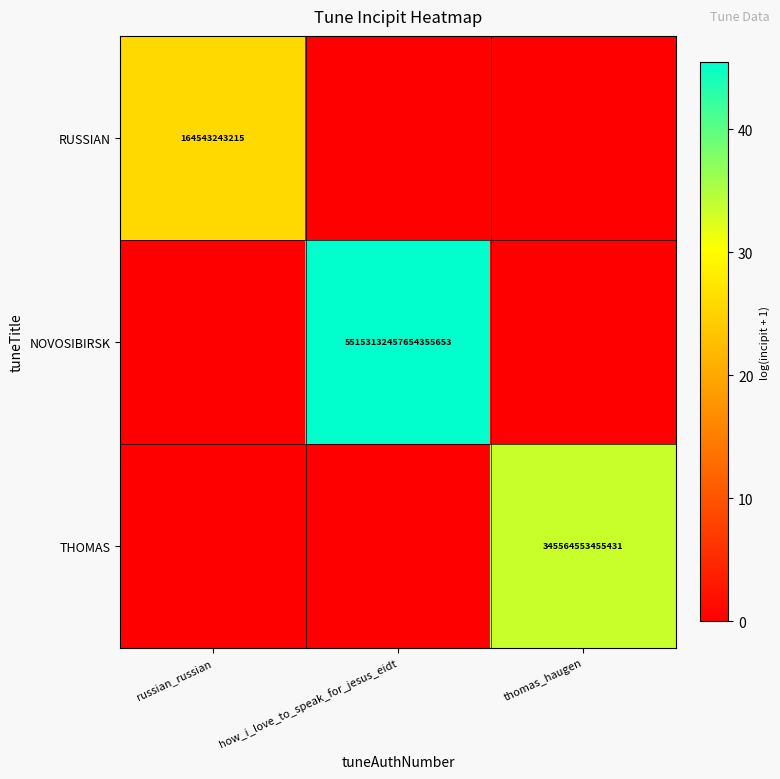

Is the value of NOVOSIBIRSK at how_i_love_to_speak_for_jesus_eidt greater than the value of THOMAS at thomas_haugen?

Yes